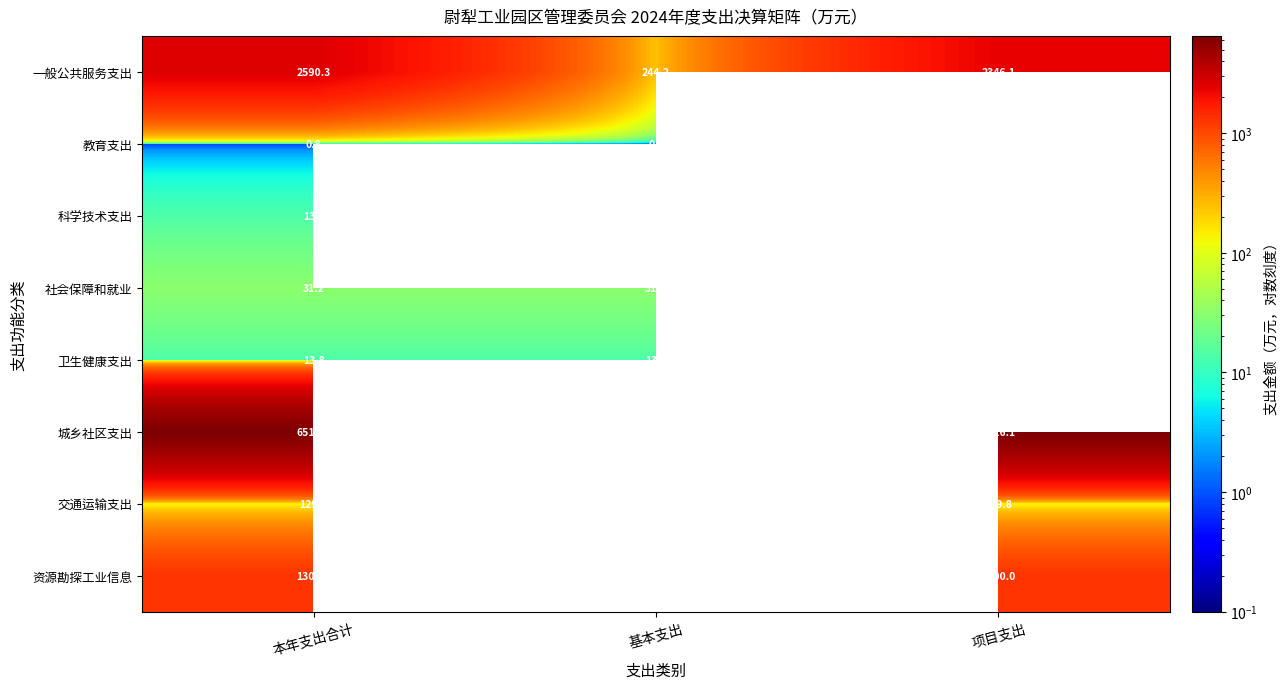

Is it true that 卫生健康支出 equals 3.7 at 基本支出?

False